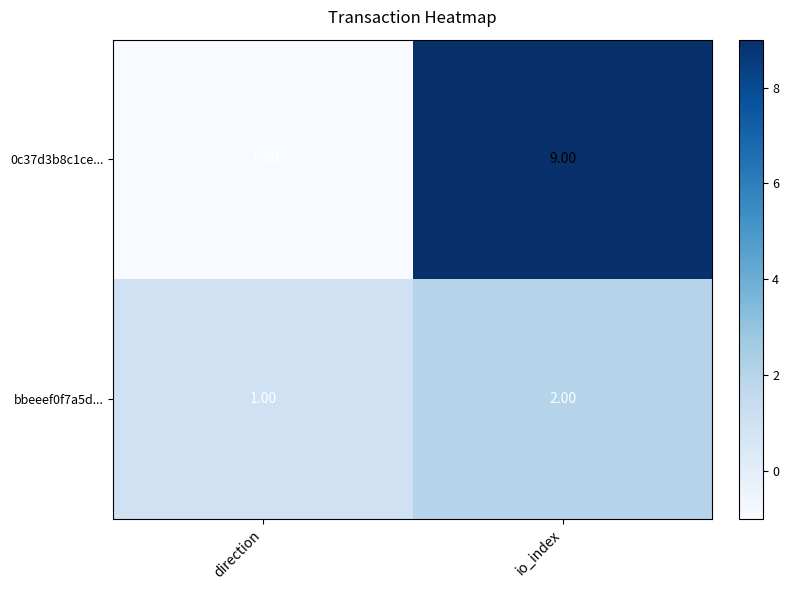

What is the sum of all 0c37d3b8c1ce... values?

8